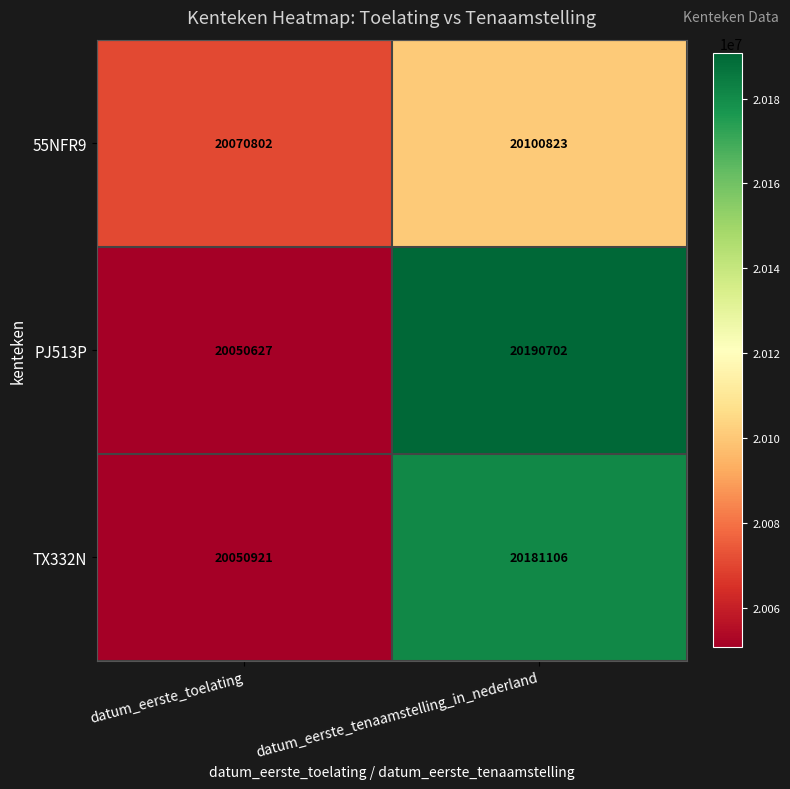

Which category has the highest value across all series?

datum_eerste_tenaamstelling_in_nederland